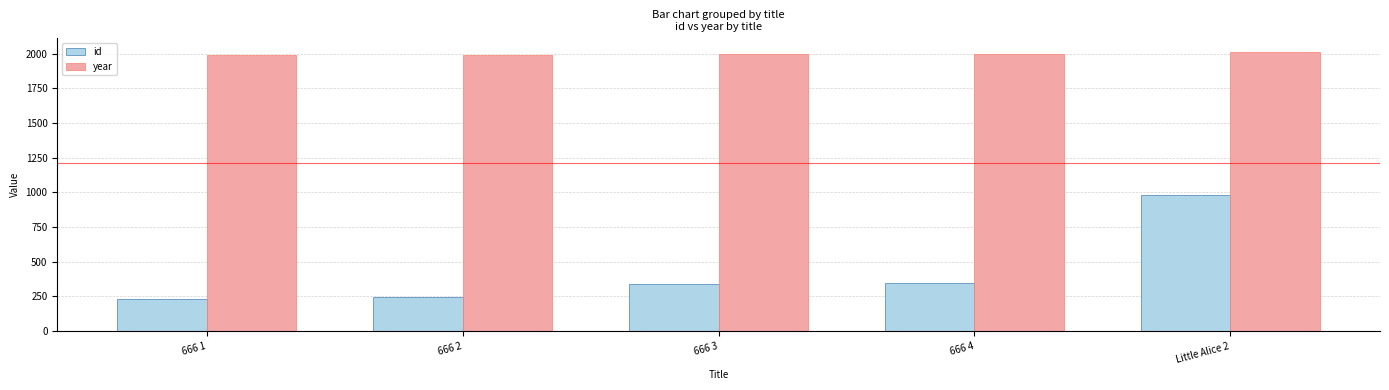

List the series in order of their overall mean, highest first.

year, id